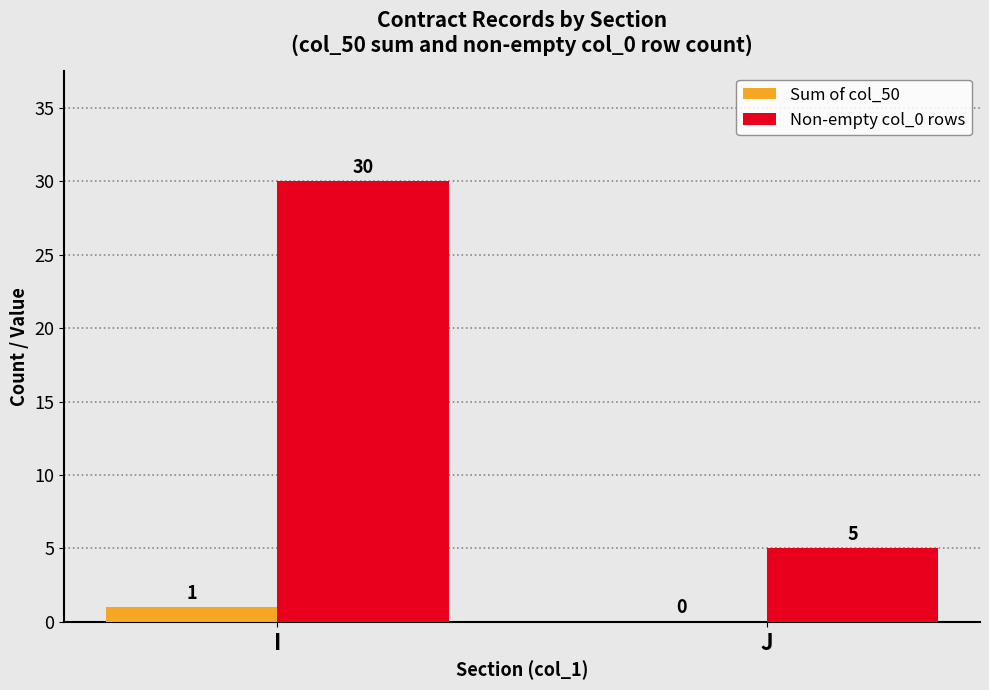

Which label corresponds to the largest value in the chart?

I